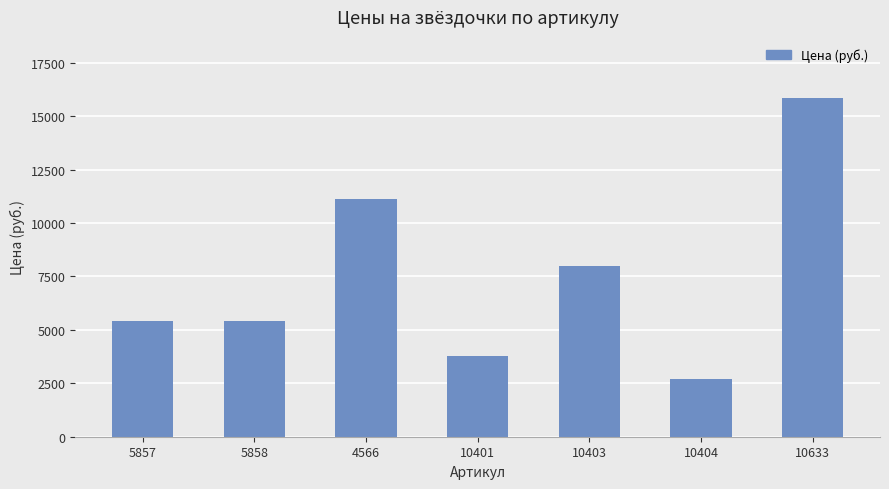

At which label is the value closest to 9280?

10403